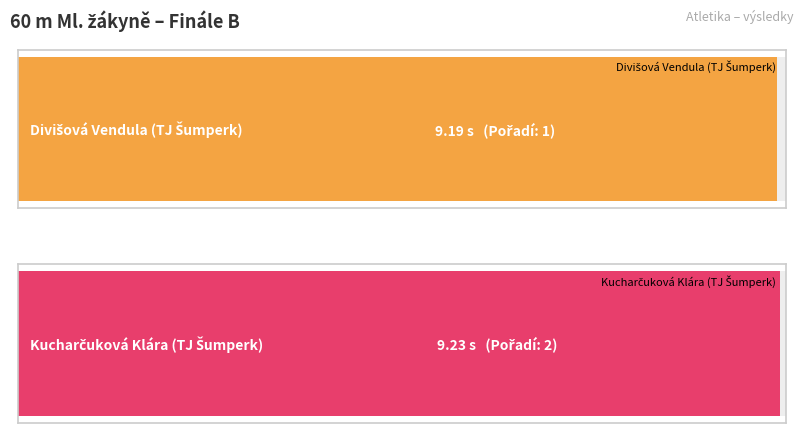

What is the maximum value shown in the chart?

9.2